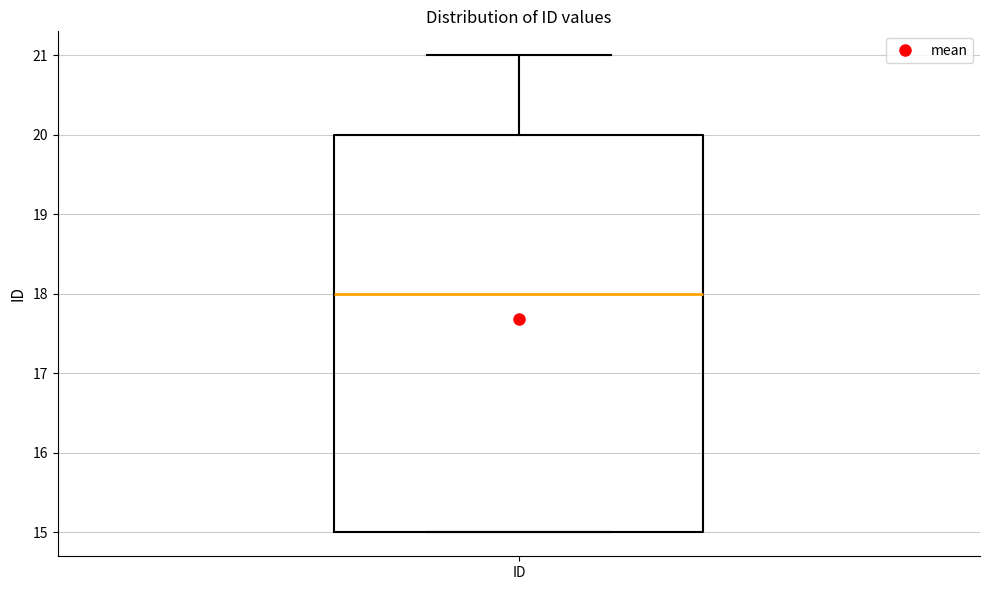

Transcribe this box plot: give where the median line is, the range the box spans, and where the two whiskers end, as read against the y-axis. The values are not printed on the chart, so give them approximately, as read against the axis.

median 18, box 15 to 20, whiskers 15 to 21